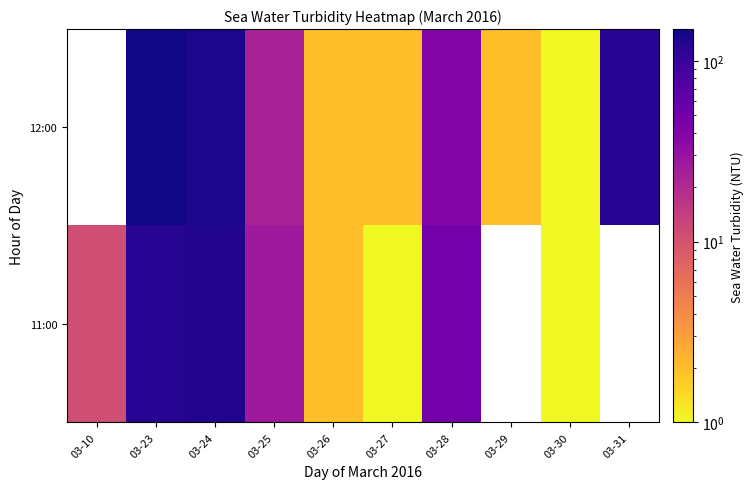

What is the lowest value of the 11:00 series?

1.0